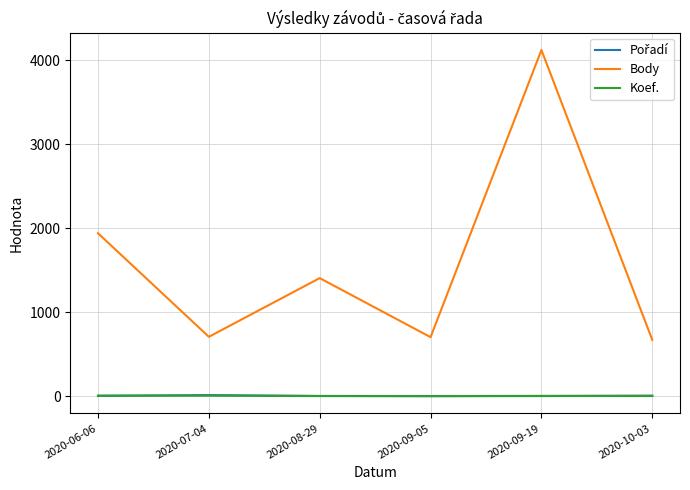

Which series has the largest total across all categories?

Body